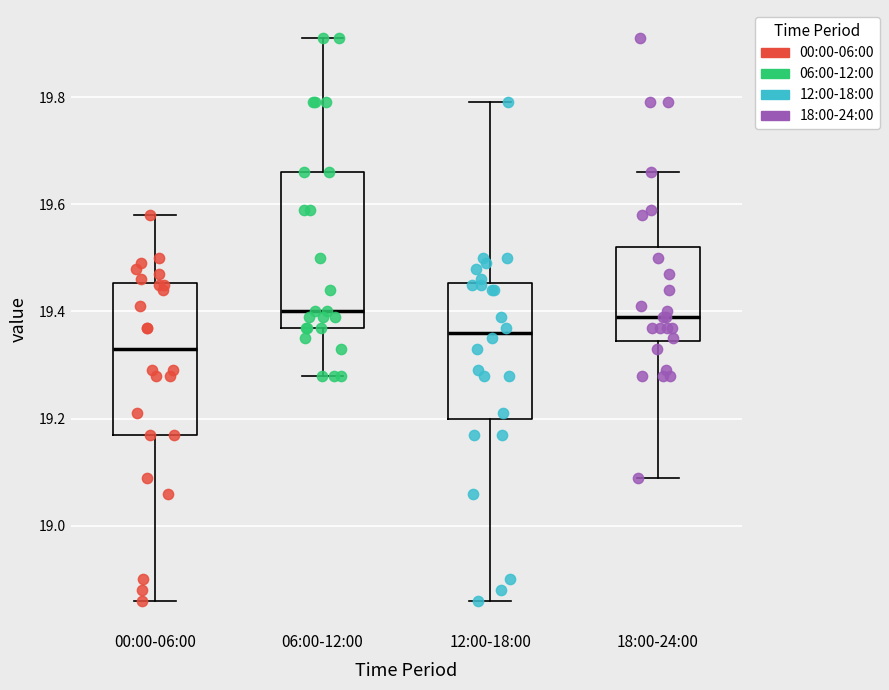

Reading left to right, read every box against the y-axis: the position of its median line, the range the box covers, and the ends of its whiskers. The values are not printed on the chart, so give them approximately, as read against the axis.

00:00-06:00: median 19.34, box 19.18 to 19.46, whiskers 18.86 to 19.58
06:00-12:00: median 19.40, box 19.38 to 19.66, whiskers 19.28 to 19.92
12:00-18:00: median 19.36, box 19.20 to 19.46, whiskers 18.86 to 19.80
18:00-24:00: median 19.40, box 19.34 to 19.52, whiskers 19.10 to 19.66